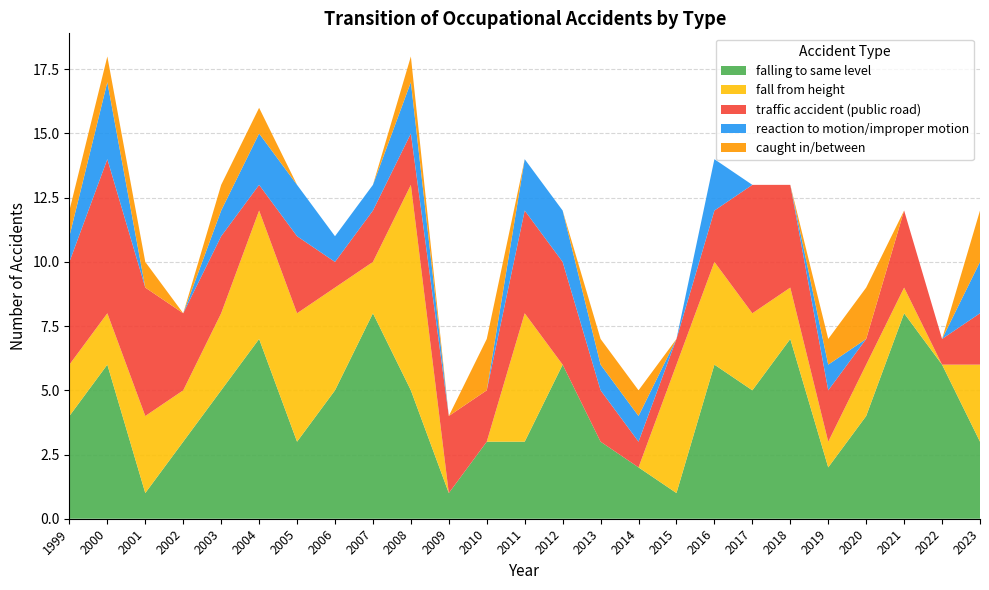

Reading left to right, list all the values displayed in this chart.

falling to same level: 4	6	1	3	5	7	3	5	8	5	1	3	3	6	3	2	1	6	5	7	2	4	8	6	3
fall from height: 2	2	3	2	3	5	5	4	2	8	0	0	5	0	0	0	5	4	3	2	1	2	1	0	3
traffic accident (public road): 4	6	5	3	3	1	3	1	2	2	3	2	4	4	2	1	1	2	5	4	2	1	3	1	2
reaction to motion/improper motion: 1	3	0	0	1	2	2	1	1	2	0	0	2	2	1	1	0	2	0	0	1	0	0	0	2
caught in/between: 1	1	1	0	1	1	0	0	0	1	0	2	0	0	1	1	0	0	0	0	1	2	0	0	2